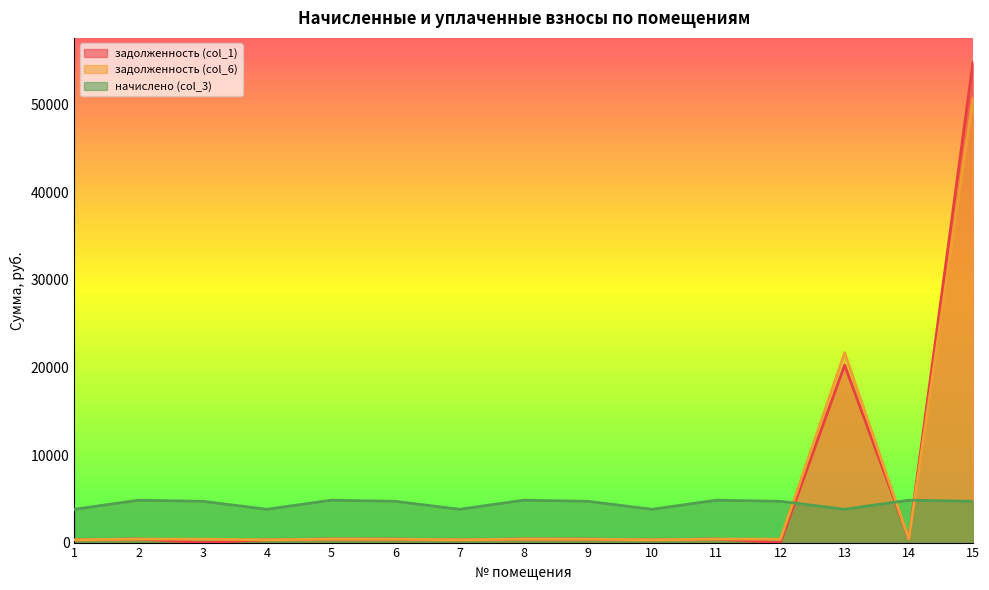

Read the начислено (col_3) value at 6.

4715.3